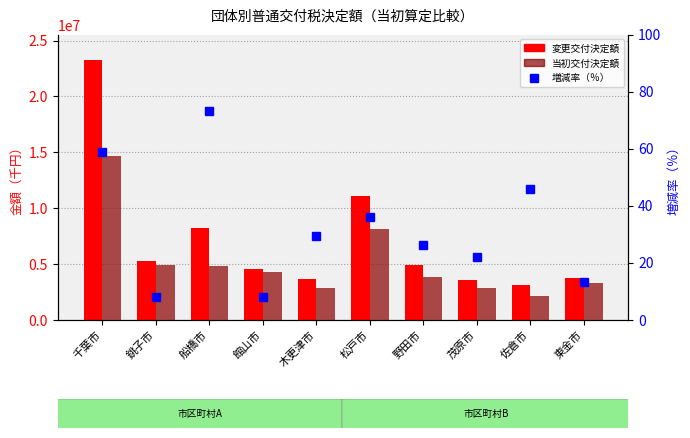

What position from the left is 佐倉市?

9